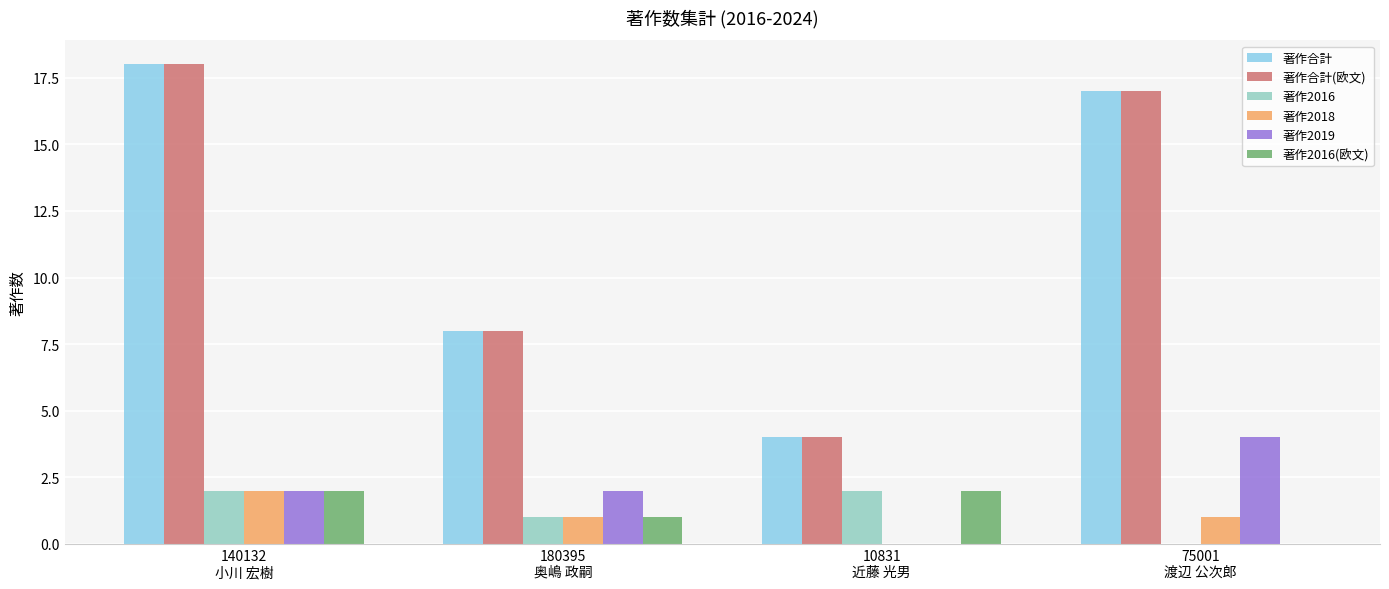

What is the maximum value shown in the chart?

18